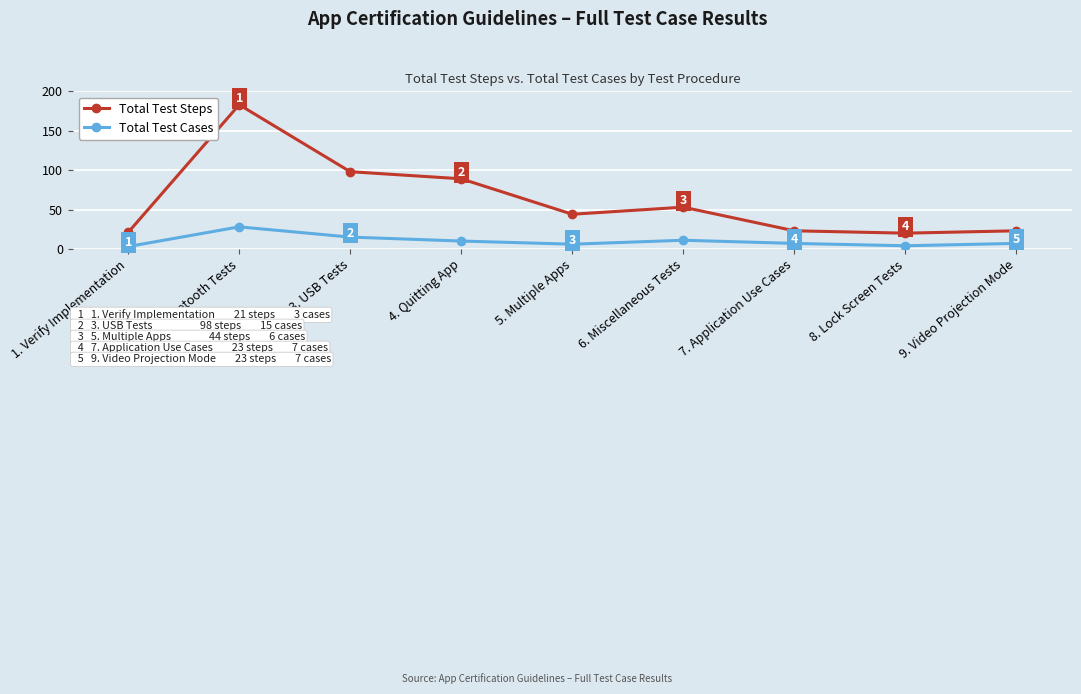

What is the minimum value shown in the chart?

3